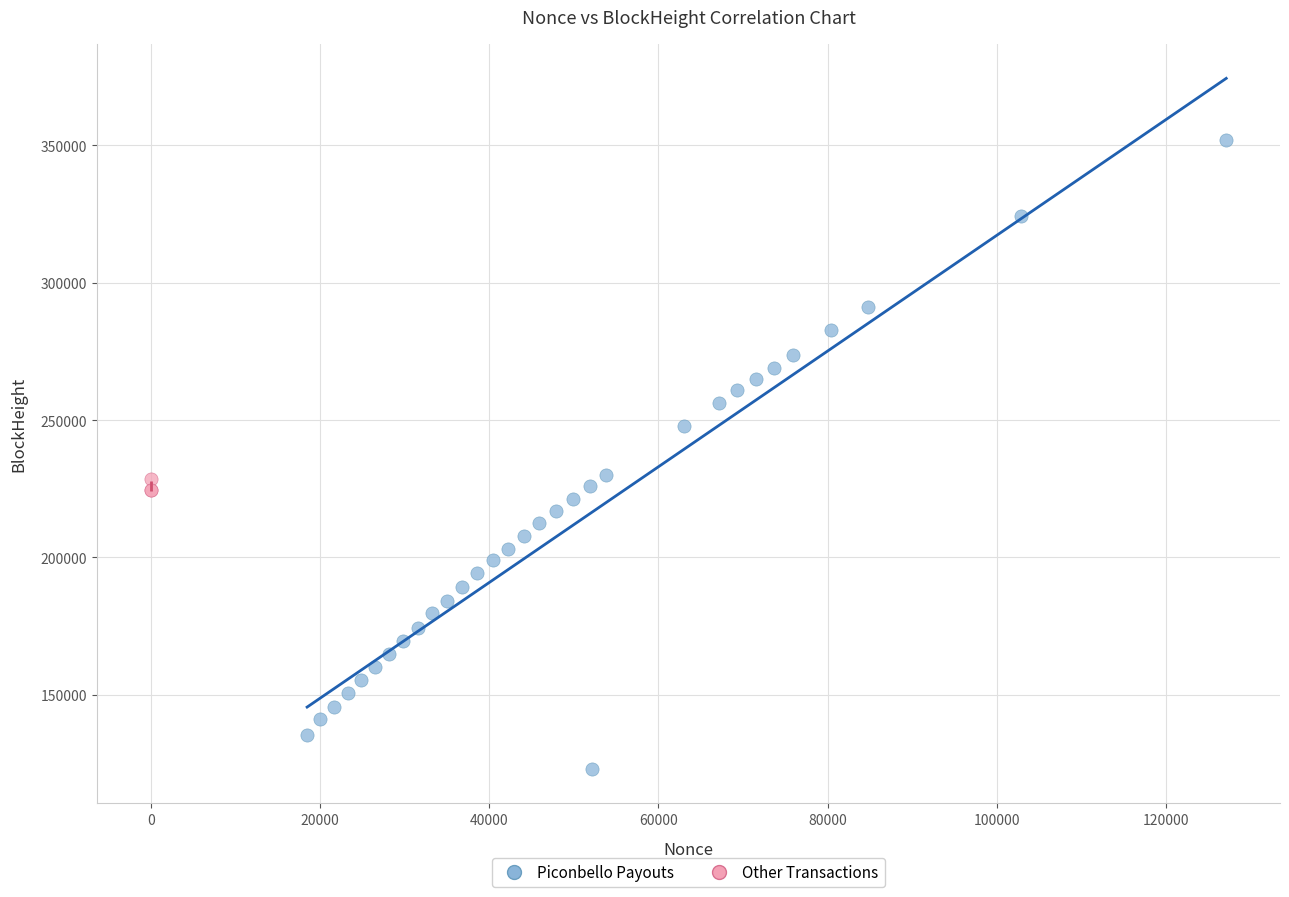

Which series contains the lowest Y value?

Piconbello Payouts